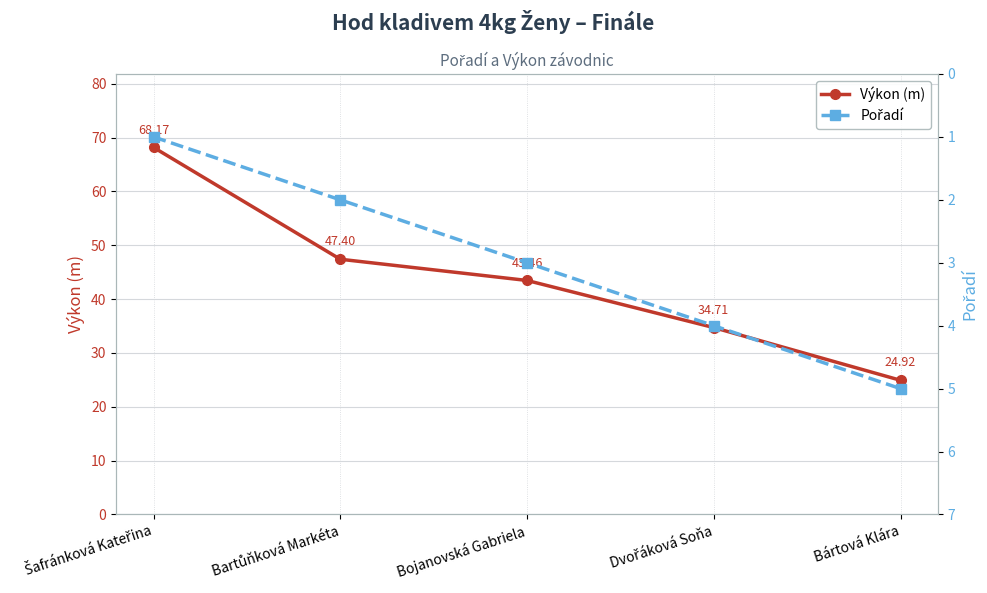

What is the average value of the Výkon (m) series?

43.7